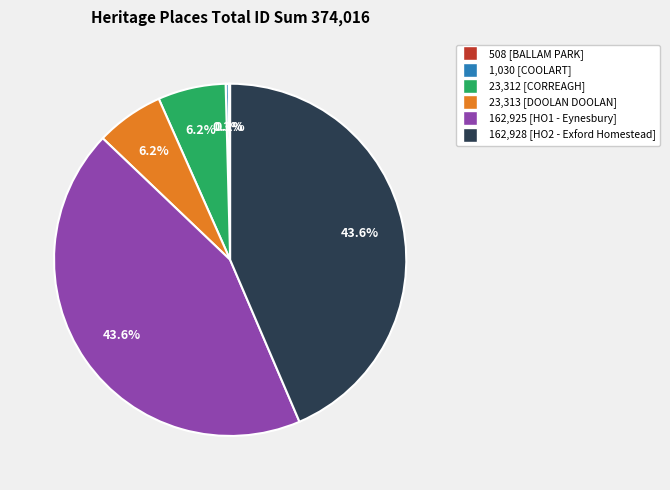

Is there a majority slice in this chart?

No